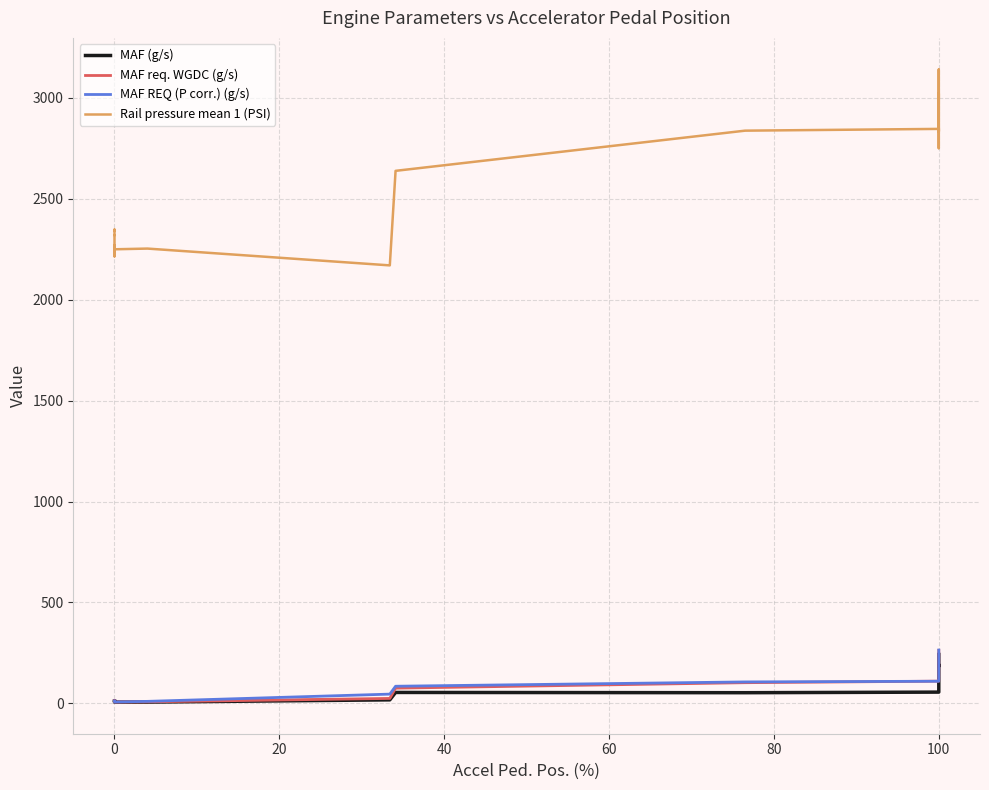

Which series ends up on top after the final intersection of MAF REQ (P corr.) (g/s) and MAF req. WGDC (g/s)?

MAF REQ (P corr.) (g/s)